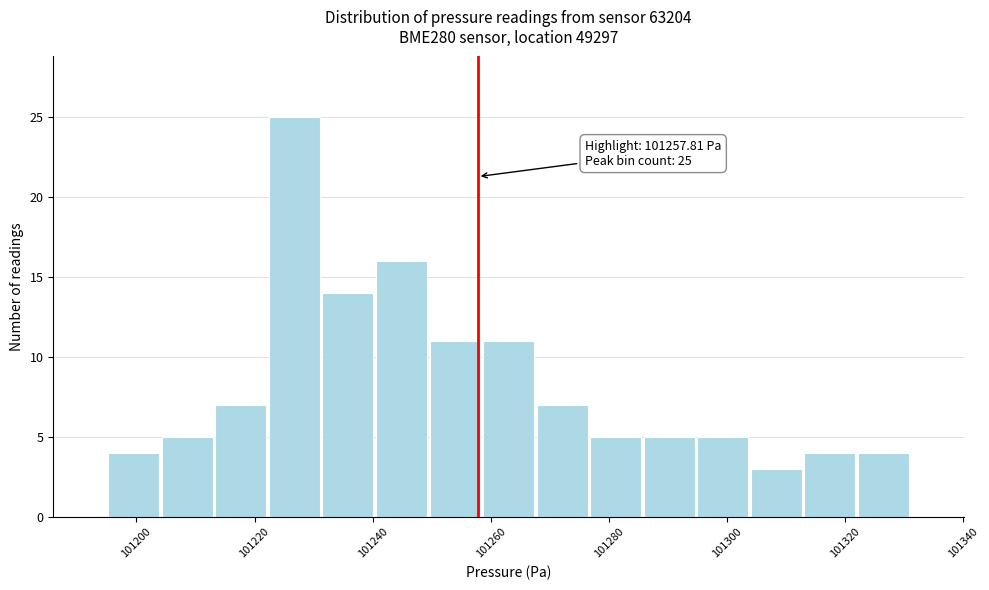

Which range on the x-axis has the tallest bar?

101222 to 101232